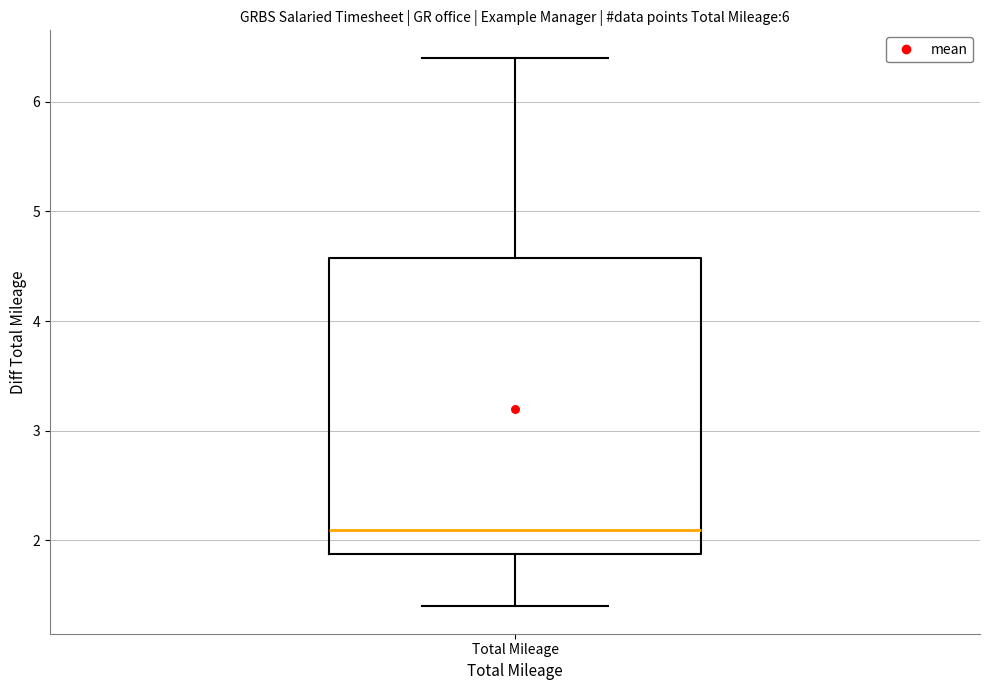

Read this box plot against the y-axis: the position of the median line, the range covered by the box, and the ends of both whiskers. The values are not printed on the chart, so give them approximately, as read against the axis.

median 2.1, box 1.9 to 4.6, whiskers 1.4 to 6.4